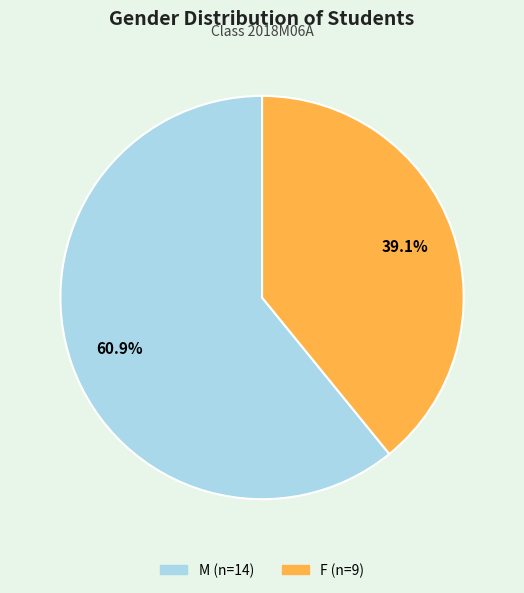

How many segments does this pie chart have?

2